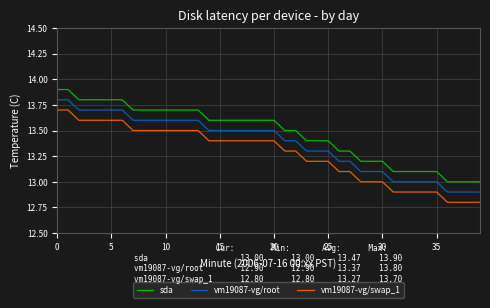

What is the difference between the maximum and minimum values in the vm19087-vg/swap_1 series?

0.9